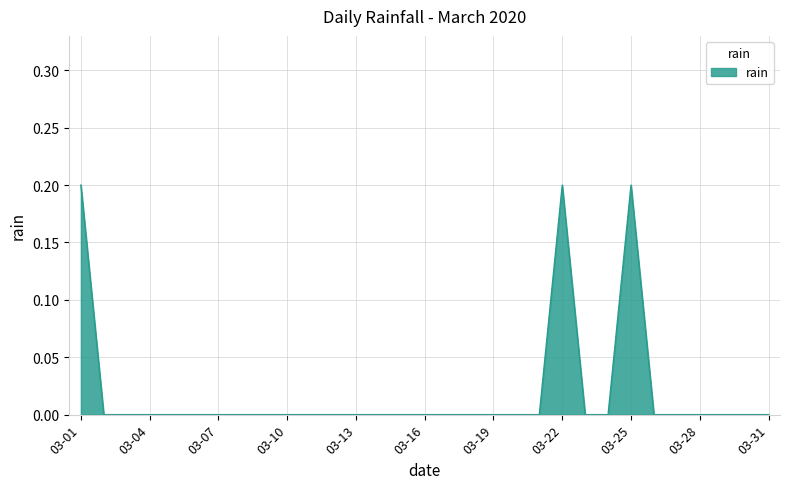

What is the difference between the second highest and minimum values?

0.2